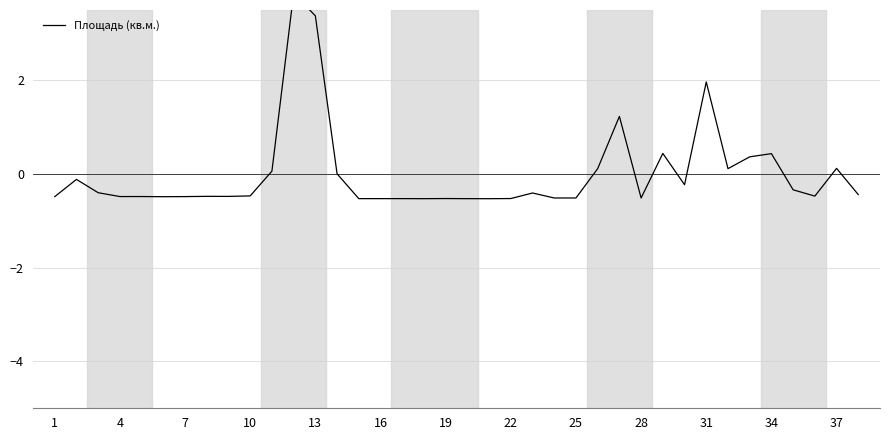

How many values are below zero?

26